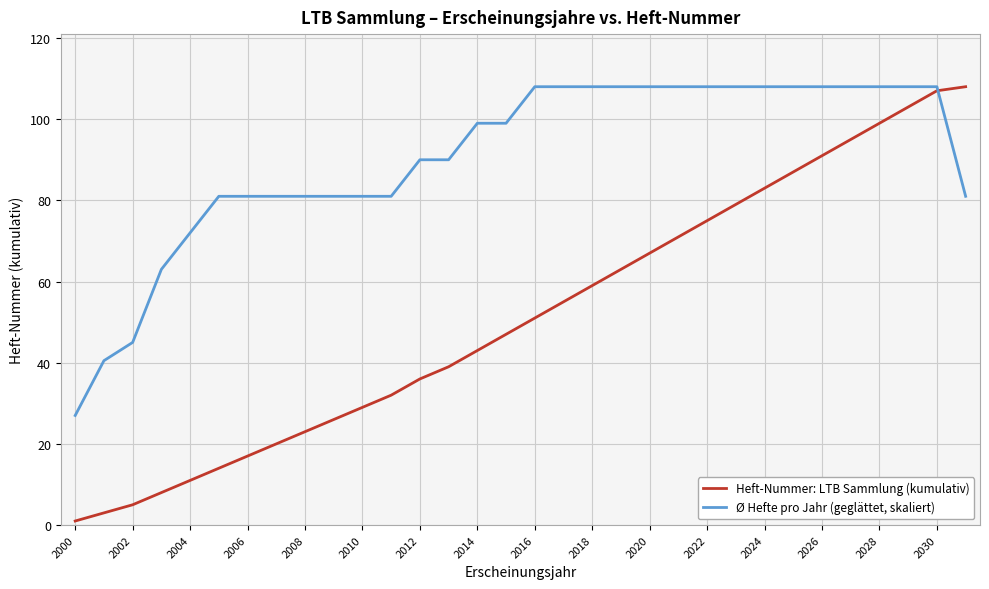

List the series in order of their overall mean, lowest first.

Heft-Nummer: LTB Sammlung (kumulativ), Ø Hefte pro Jahr (geglättet, skaliert)